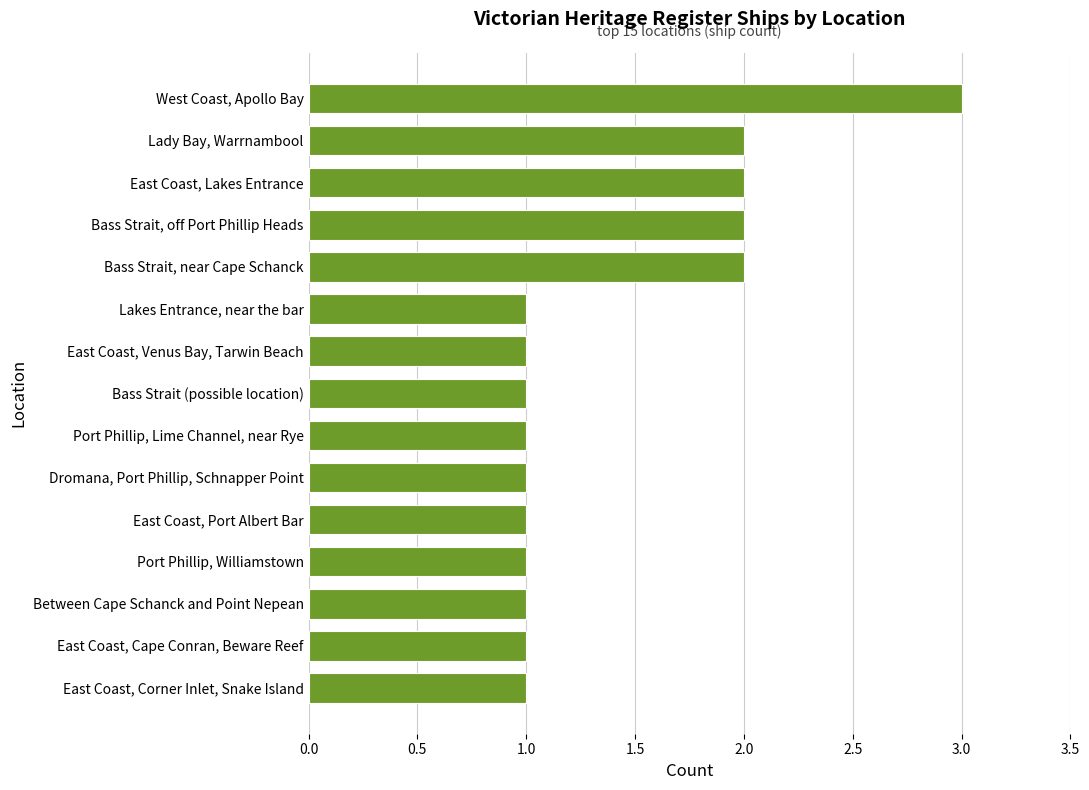

Approximately how many times larger is the value at Port Phillip, Williamstown compared to Dromana, Port Phillip, Schnapper Point?

1.0